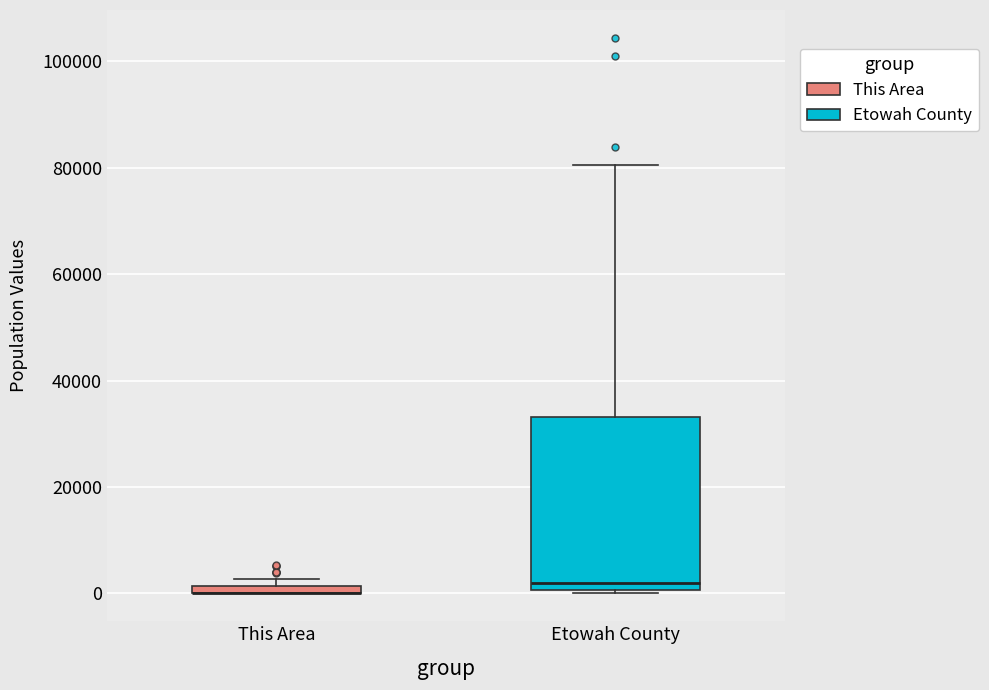

Which box is the tallest, from its lower edge to its upper edge?

Etowah County